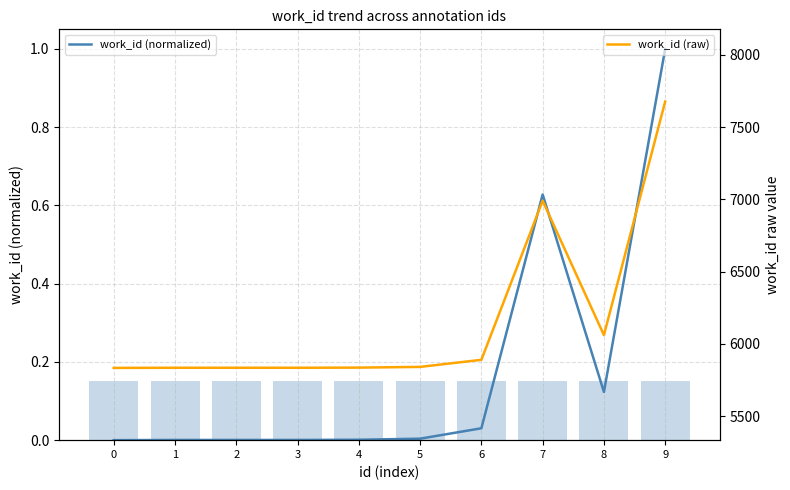

Is it true that work_id (normalized) equals 0.0 at 3?

True